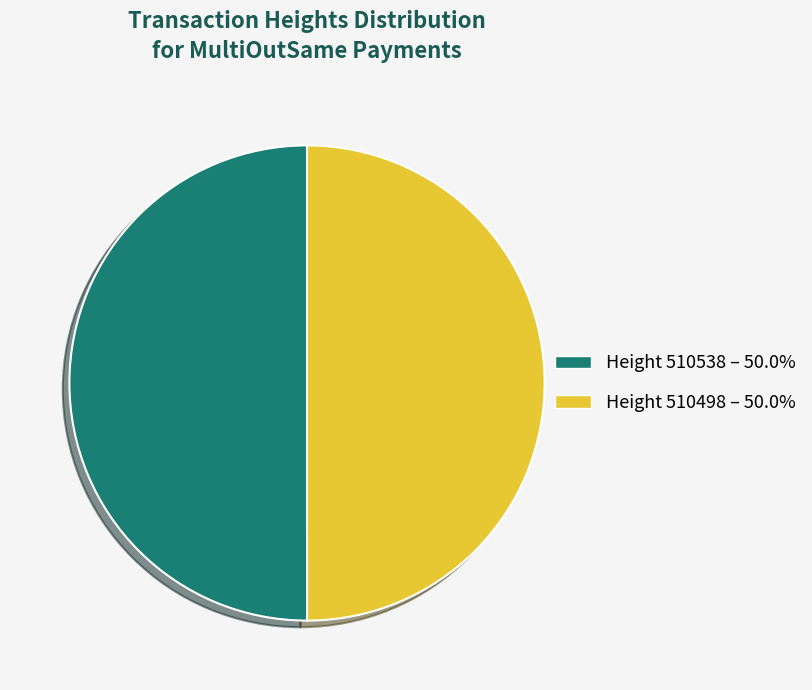

Approximately how many times larger is the value at Height 510538 – 50.0% compared to Height 510498 – 50.0%?

1.0